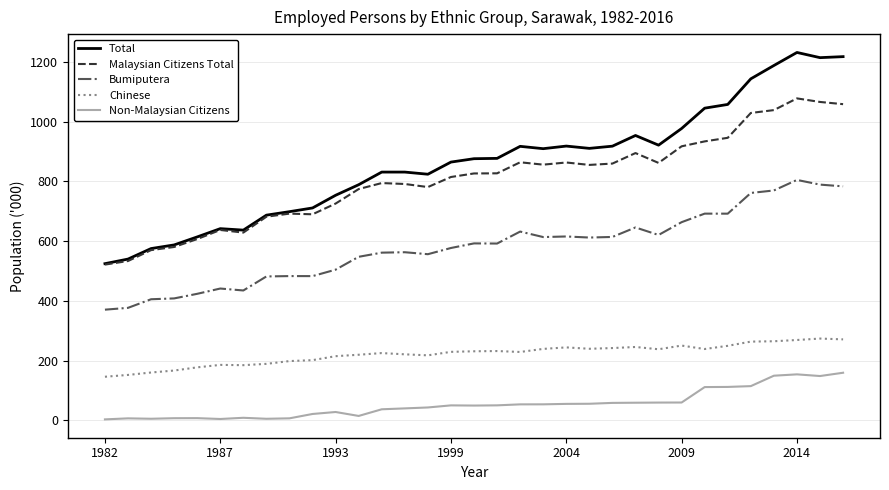

True or false: Total and Bumiputera cross at least once.

False